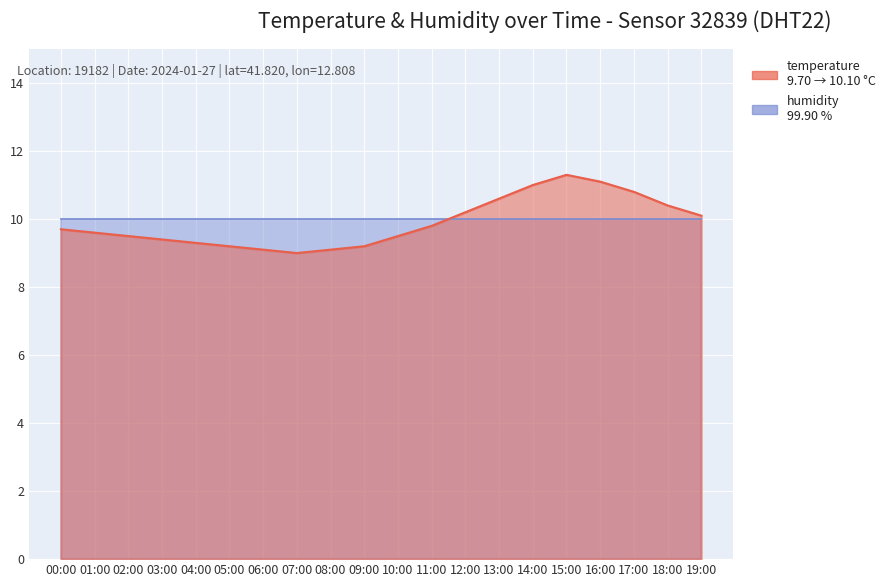

The chart shows a value of 9.2 at 05:00. True or false?

True